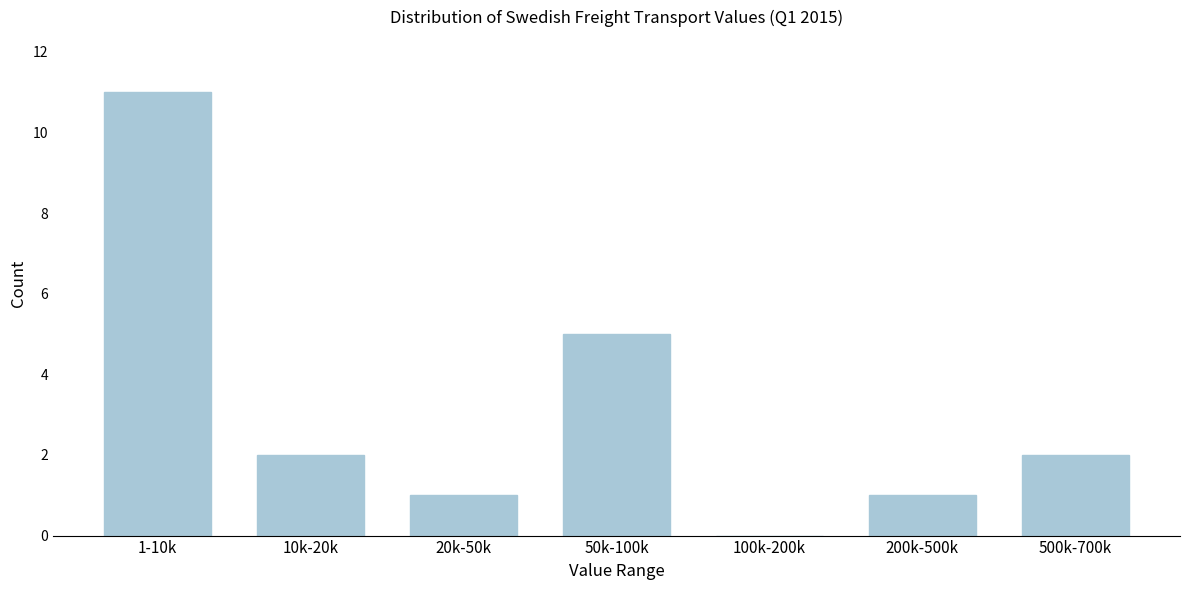

Reading left to right, extract all data points from this chart.

1-10k=11	10k-20k=2	20k-50k=1	50k-100k=5	100k-200k=0	200k-500k=1	500k-700k=2